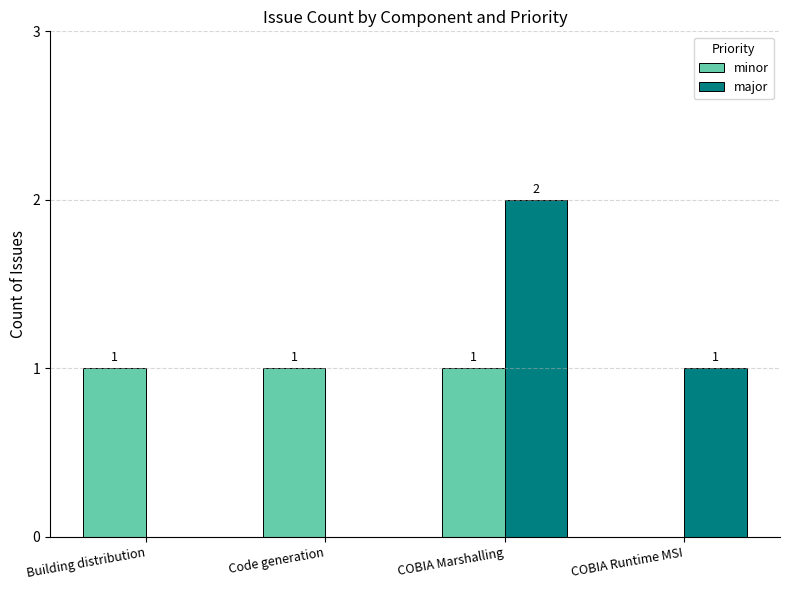

Are the bars horizontal?

No